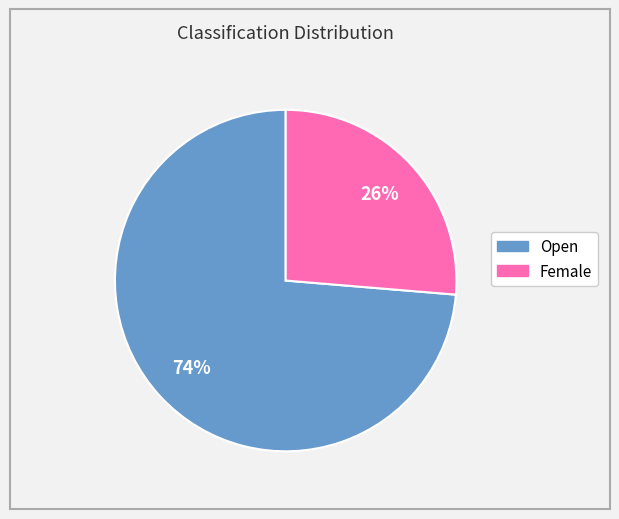

Rank the categories by value from lowest to highest.

Female, Open